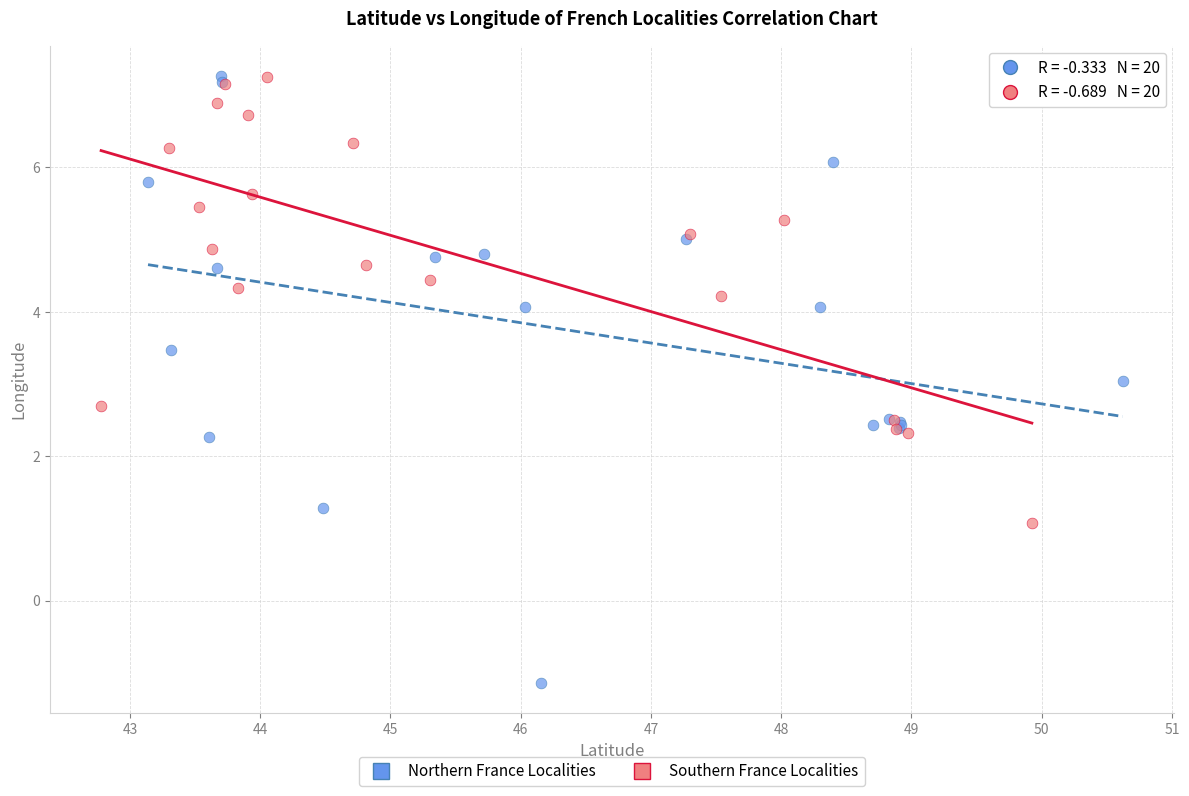

What are all the series names shown in the legend?

Northern France Localities, Southern France Localities